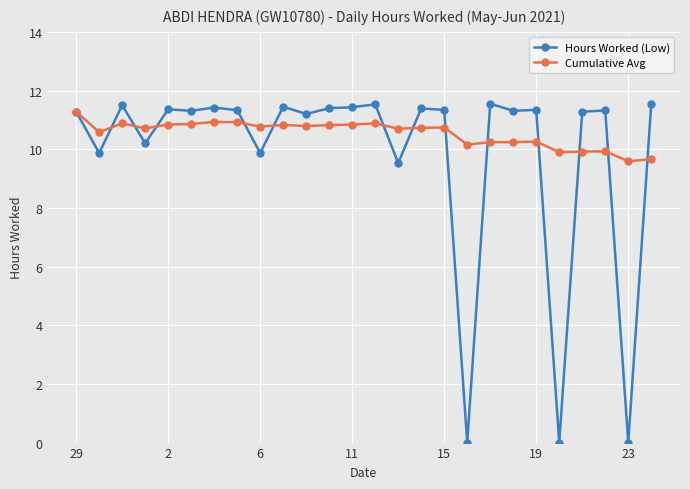

Which series has the largest total across all categories?

Cumulative Avg